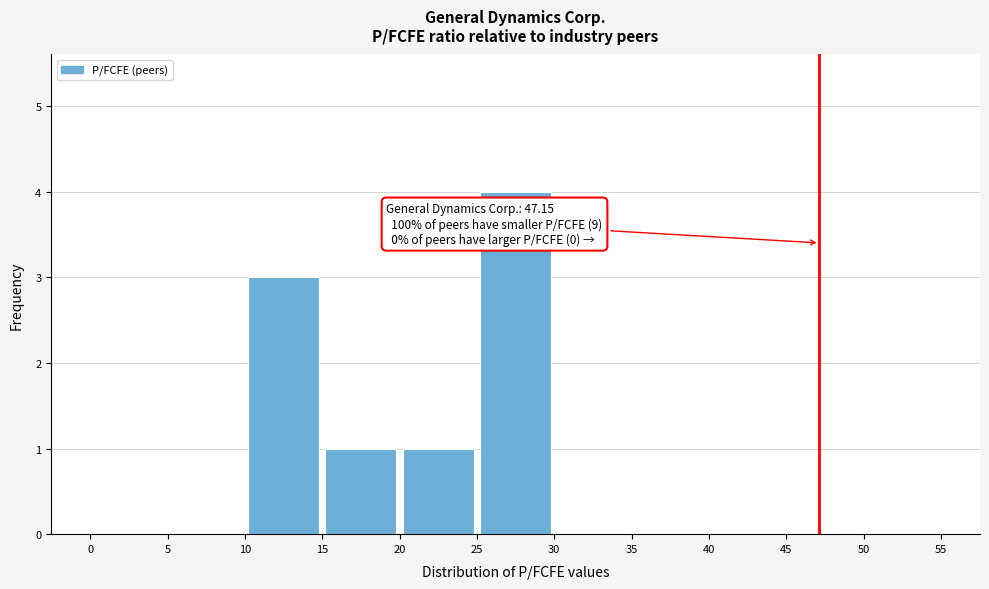

Over which range of the x-axis is the bar tallest?

25 to 30